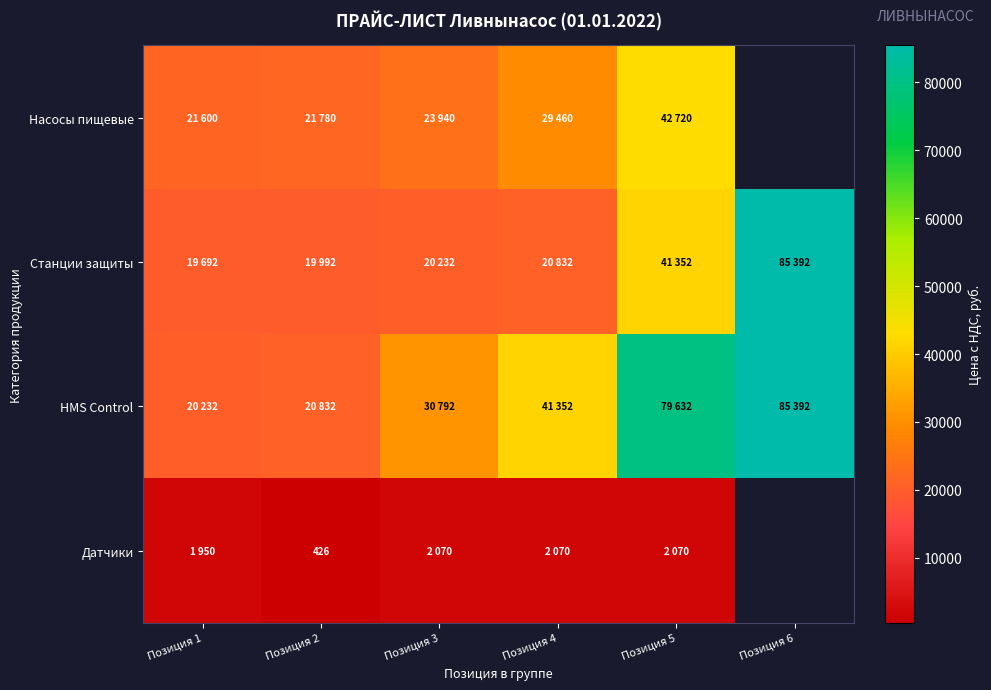

The Датчики series shows 201 at Позиция 2. True or false?

False